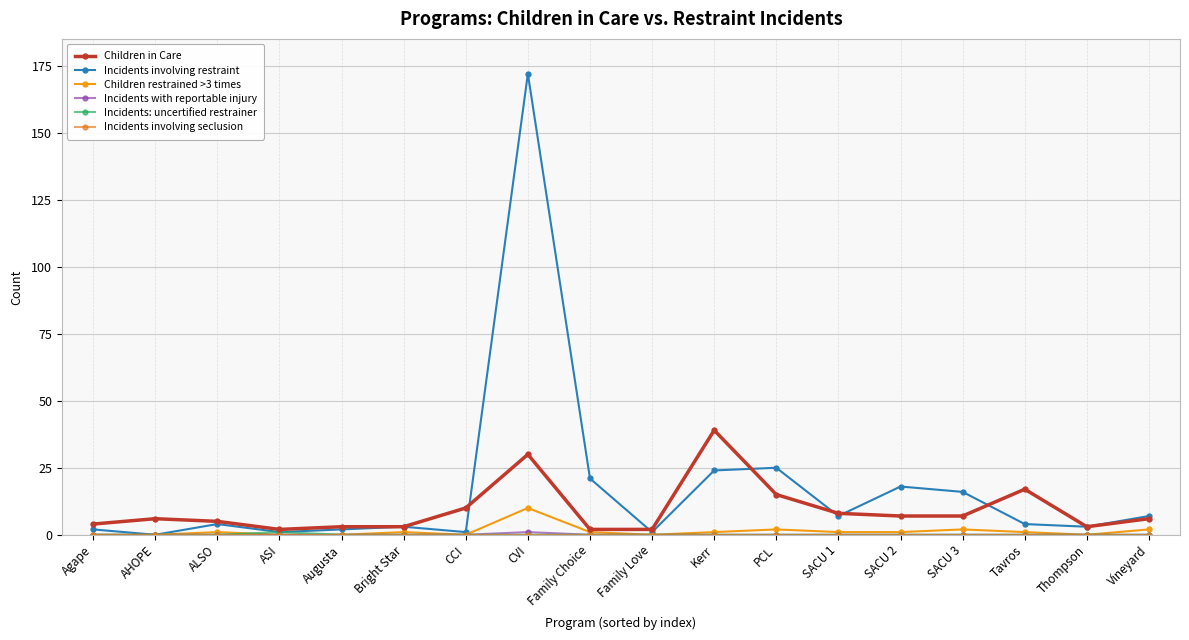

Which category has the highest value across all series?

CVI